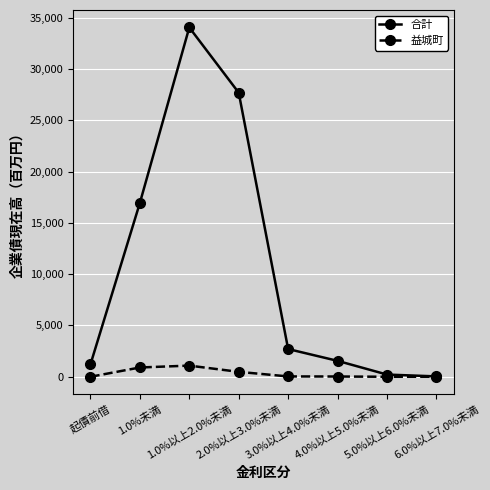

What is the spread (max minus min) of values at 1.0%未満?

16034298